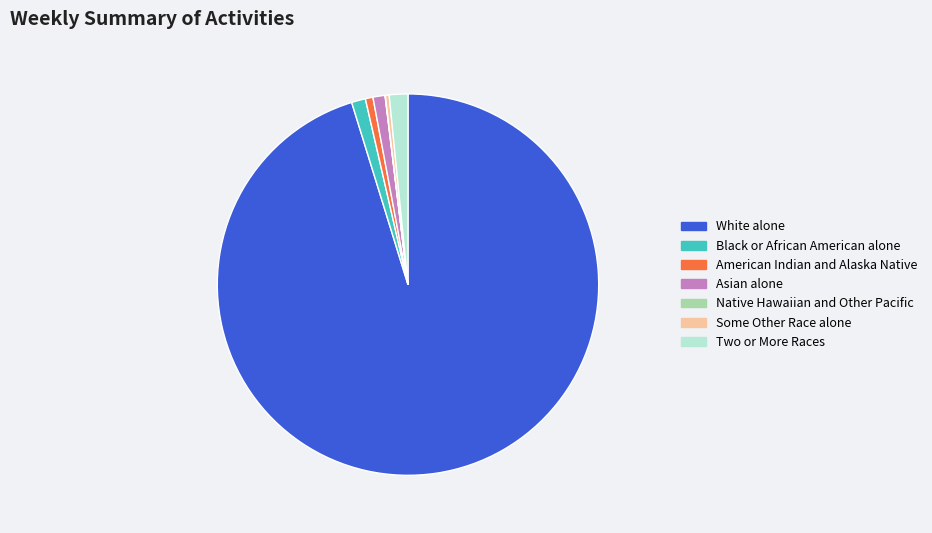

Approximately how many times larger is the value at Asian alone compared to Black or African American alone?

0.9